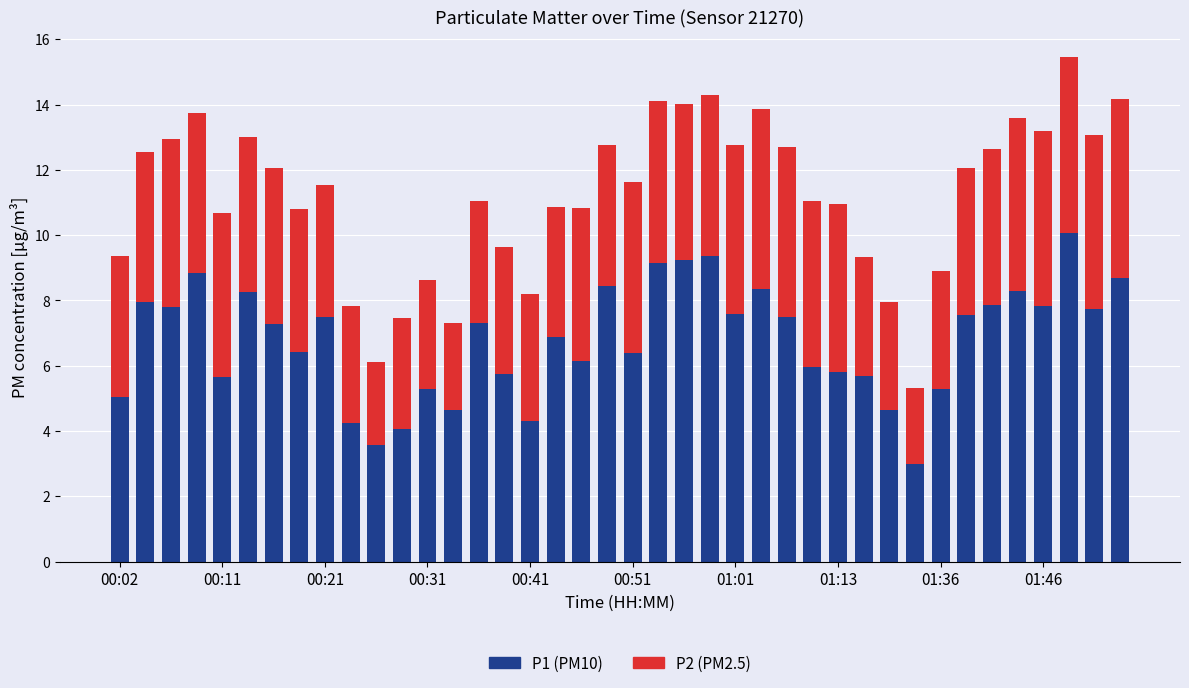

True or false: P2 has a value of 2.5 at 00:02.

False